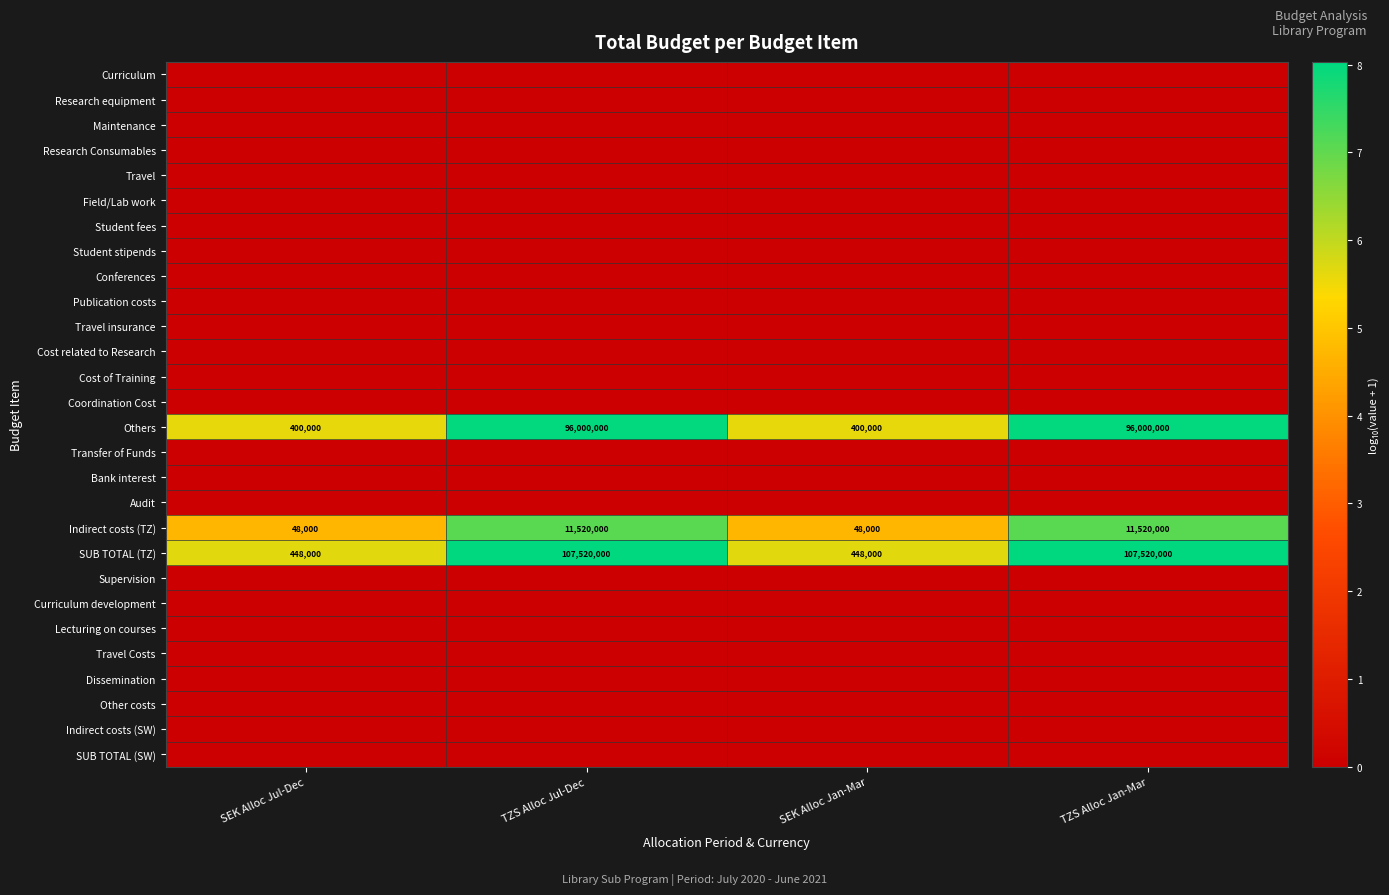

At which category is the sum across all series the highest?

TZS Alloc Jul-Dec